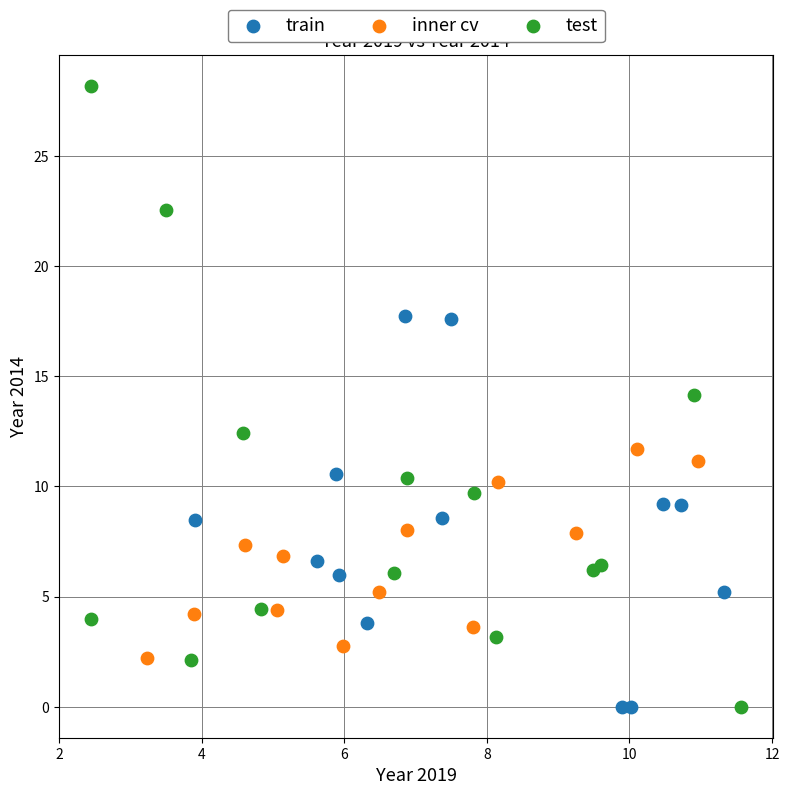

Which series has the largest Y range (max minus min)?

test